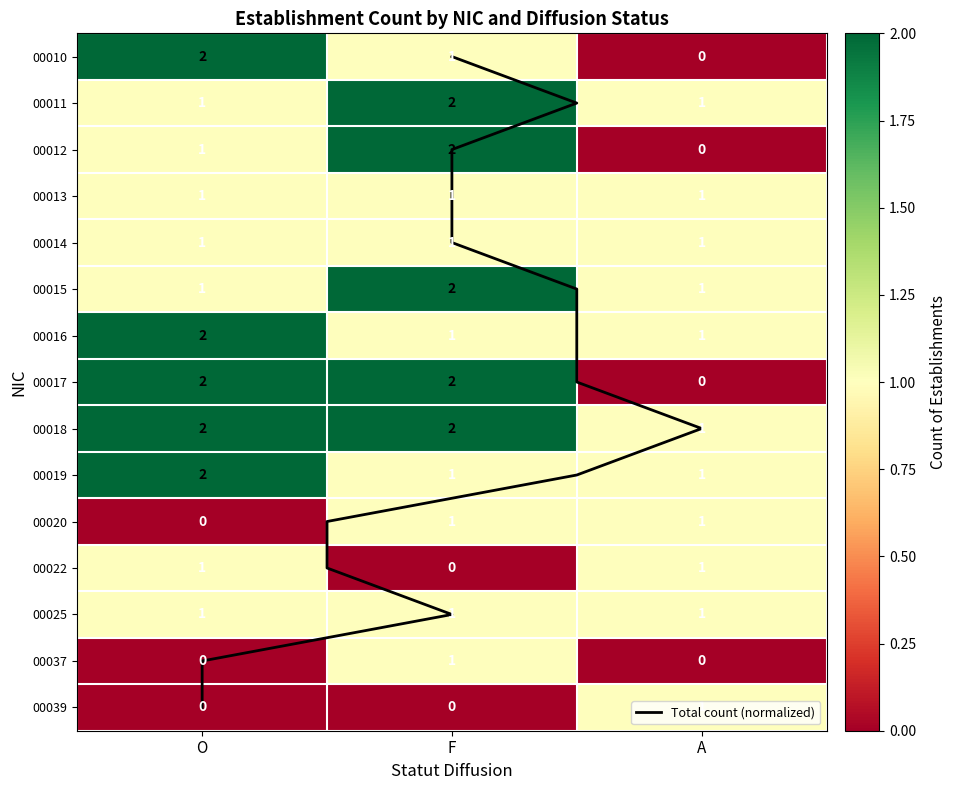

How many 00019 values are between 1 and 2?

3